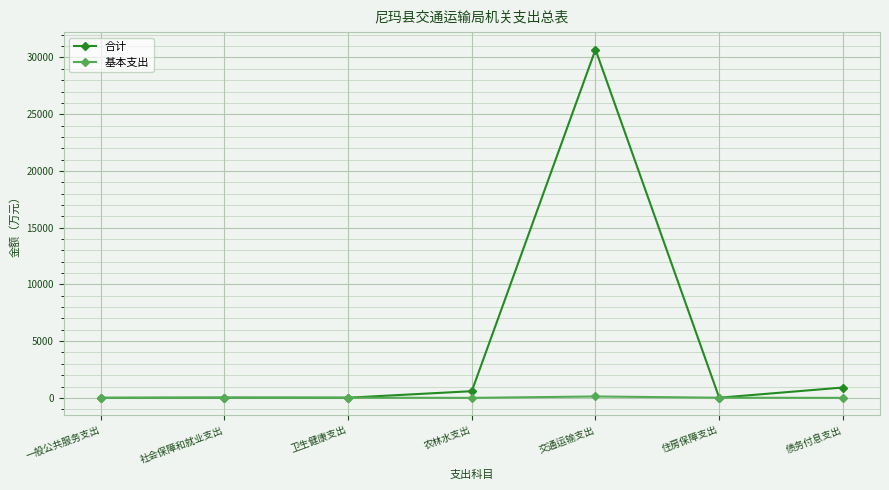

What is the sum of all 合计 values?

32255.3